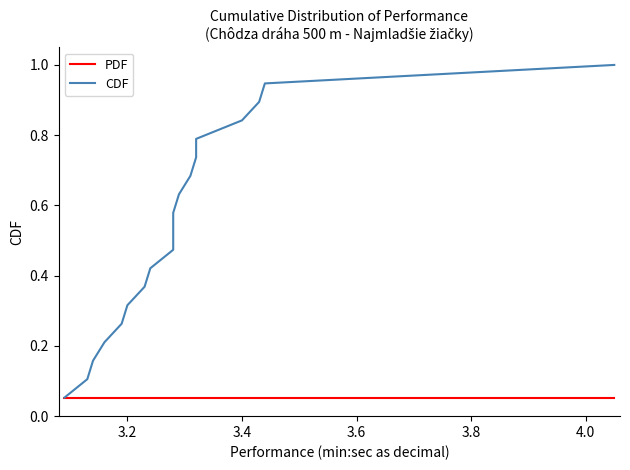

Reading right to left, list all the values displayed in this chart.

PDF: 0.1	0.1	0.1	0.1	0.1	0.1	0.1	0.1	0.1	0.1	0.1	0.1	0.1	0.1	0.1	0.1	0.1	0.1	0.1
CDF: 1.0	0.9	0.9	0.8	0.8	0.7	0.7	0.6	0.6	0.5	0.5	0.4	0.4	0.3	0.3	0.2	0.2	0.1	0.1